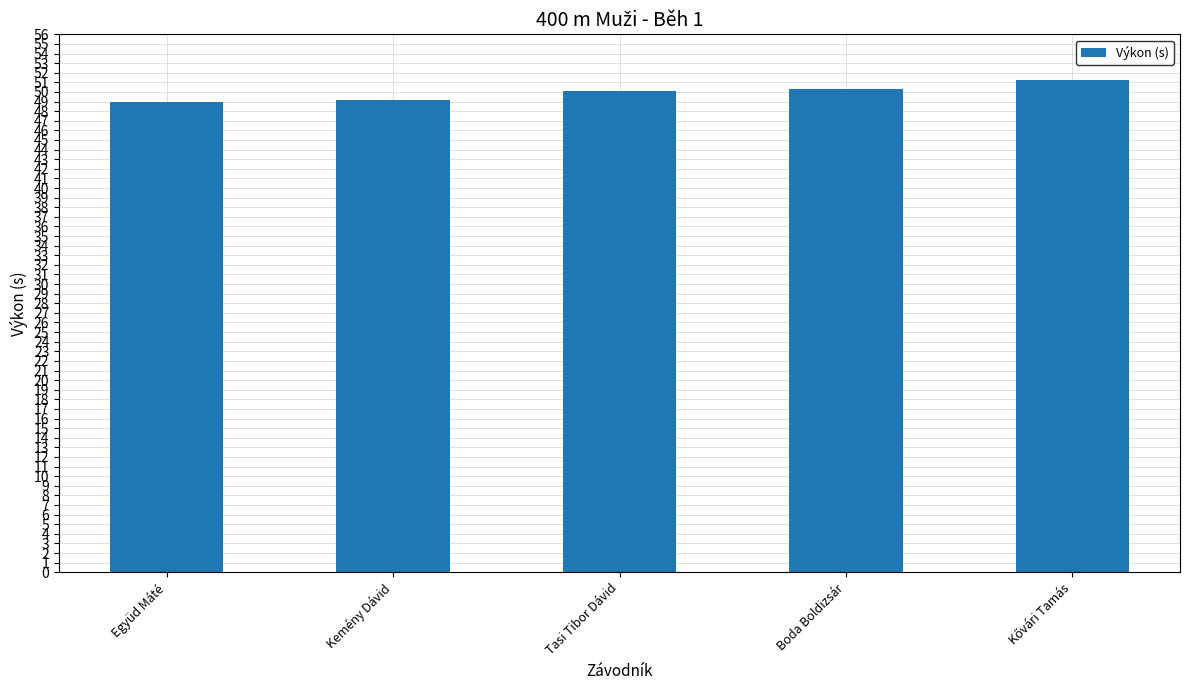

What is the ratio of the value at Együd Máté to the value at Kemény Dávid?

1.0